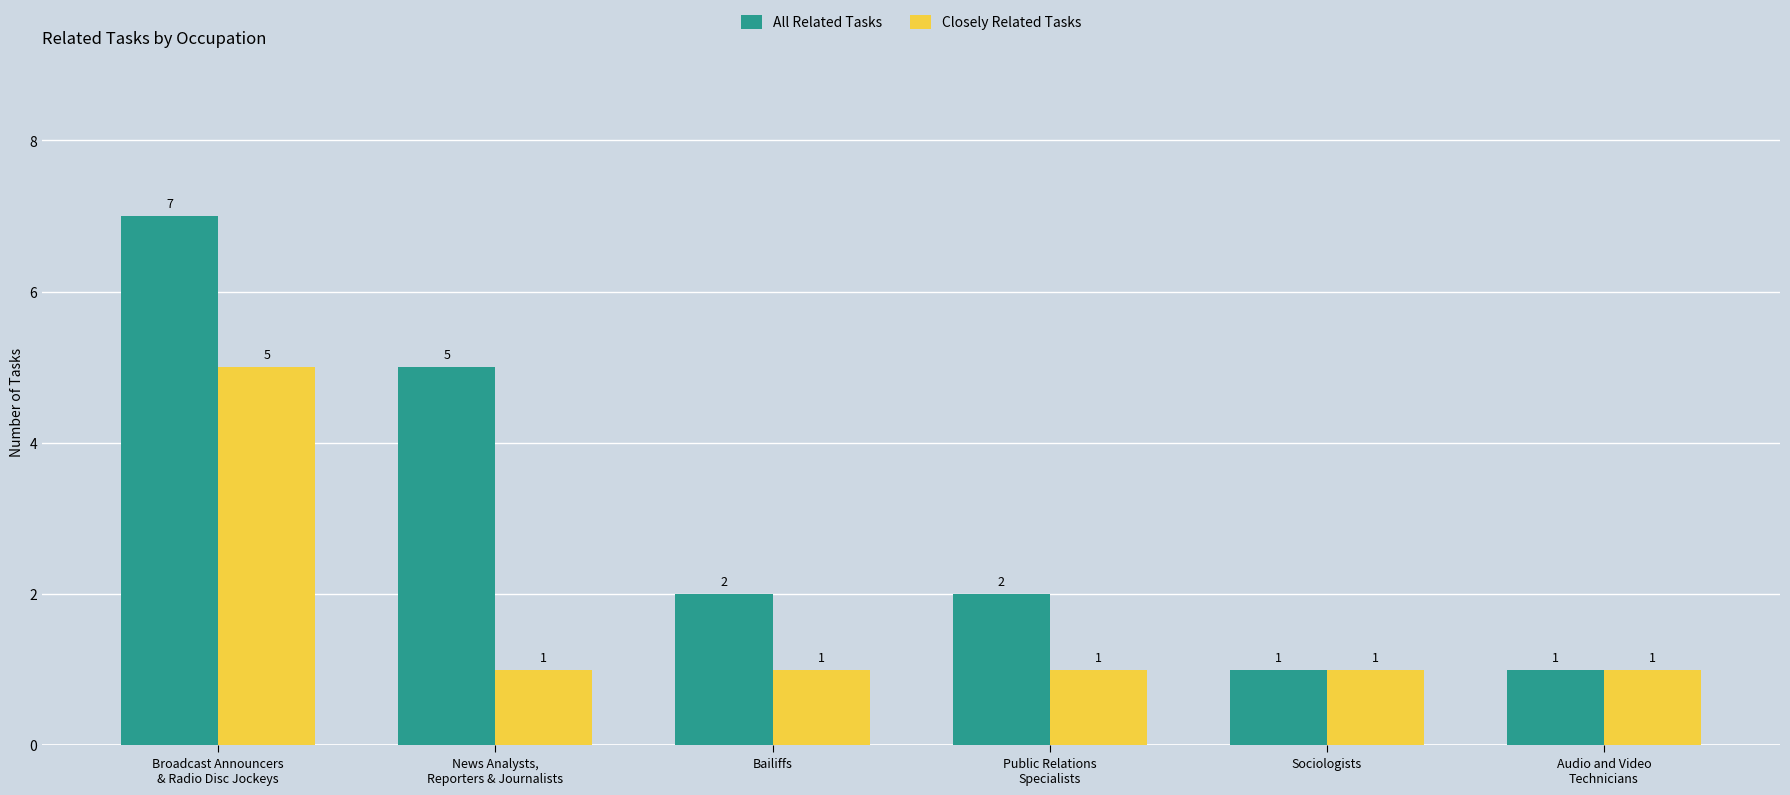

What is the average value of the Closely Related Tasks series?

2